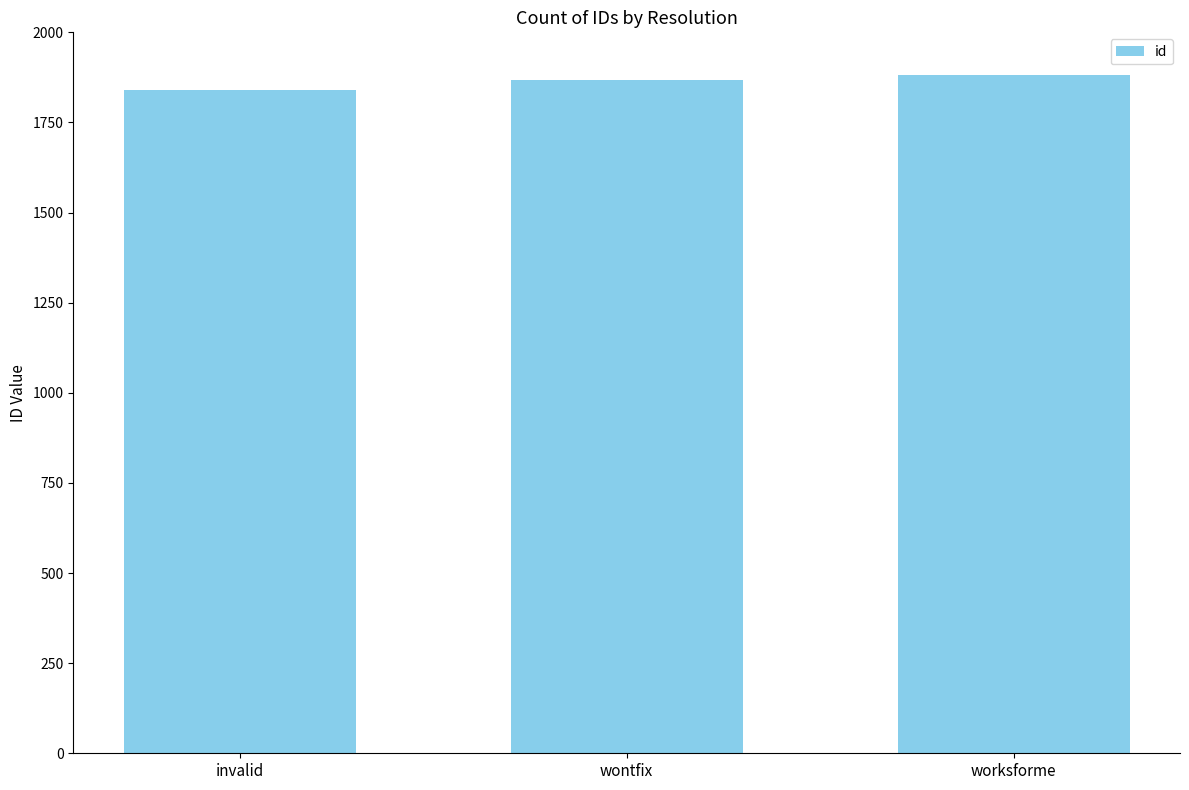

Count the values in the range 1840 to 1881.

3